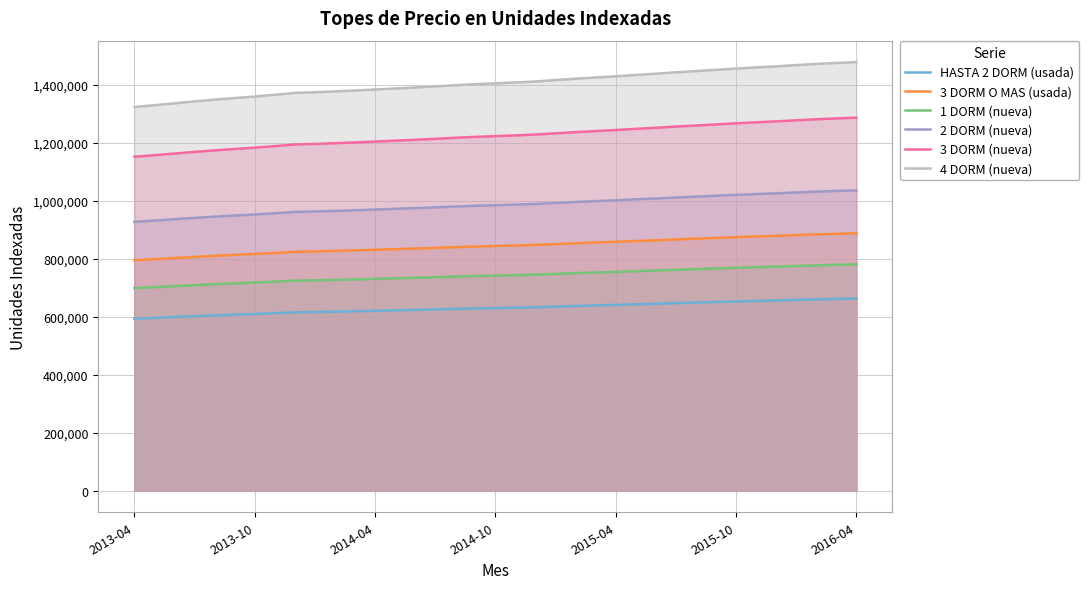

Rank the series by their maximum value, from highest to lowest.

4 DORM (nueva), 3 DORM (nueva), 2 DORM (nueva), 3 DORM O MAS (usada), 1 DORM (nueva), HASTA 2 DORM (usada)